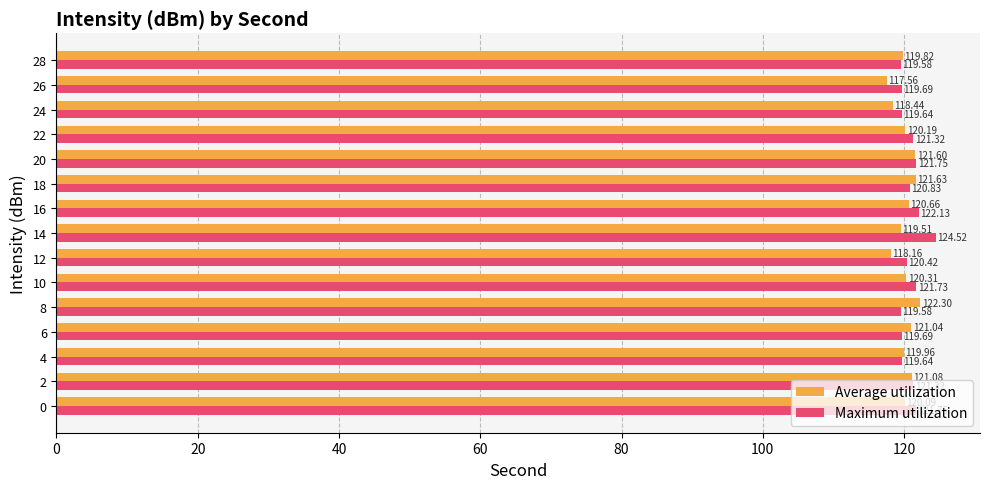

Rank the series by their average value, from lowest to highest.

Average utilization, Maximum utilization